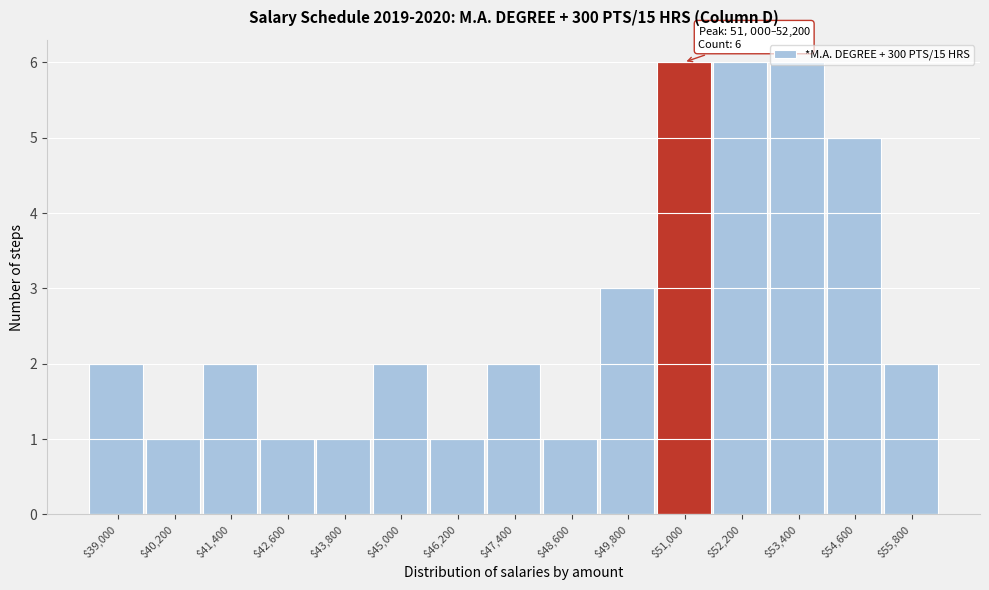

What is the value of the 11th bar from the left?

6